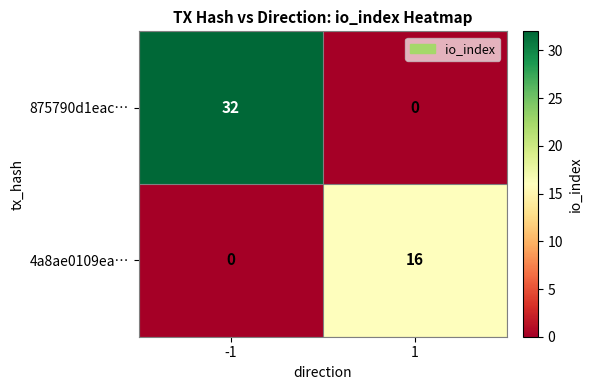

Reading left to right, extract all data points from this chart.

875790d1eac…: -1=32	1=0
4a8ae0109ea…: -1=0	1=16